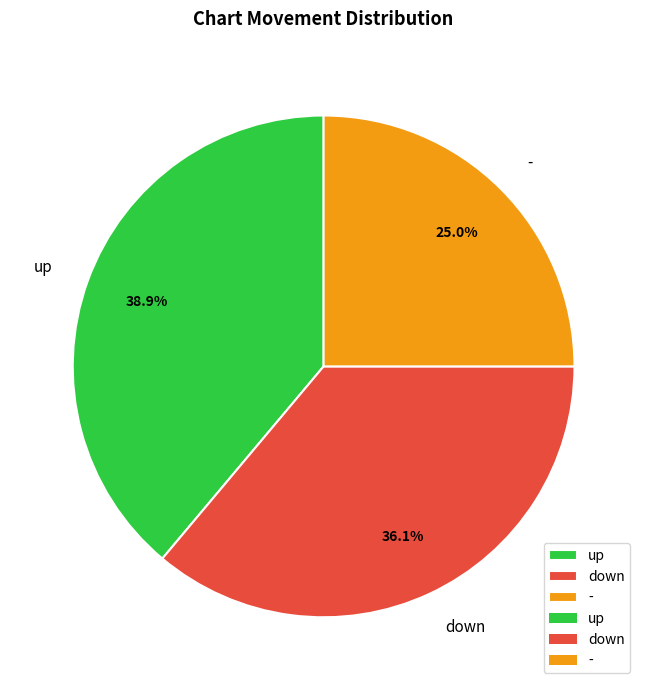

To the nearest percent, what portion does - represent?

25%